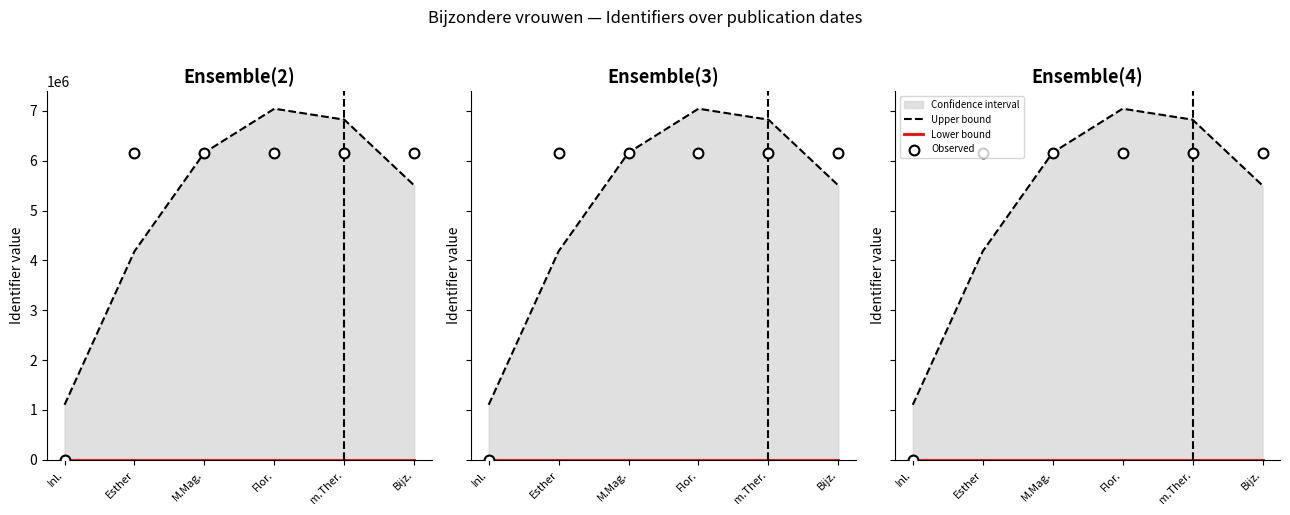

At how many categories does at least one series exceed 2560461?

5